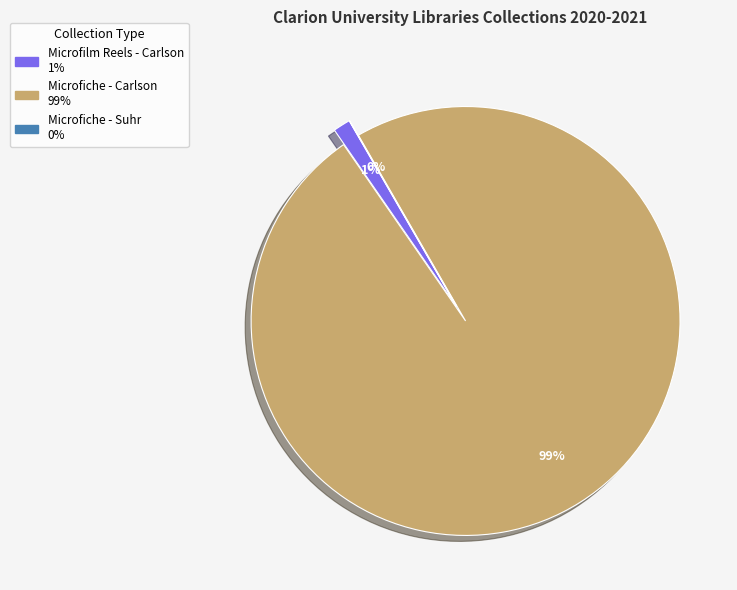

Which slice is the smallest?

Microfiche - Suhr